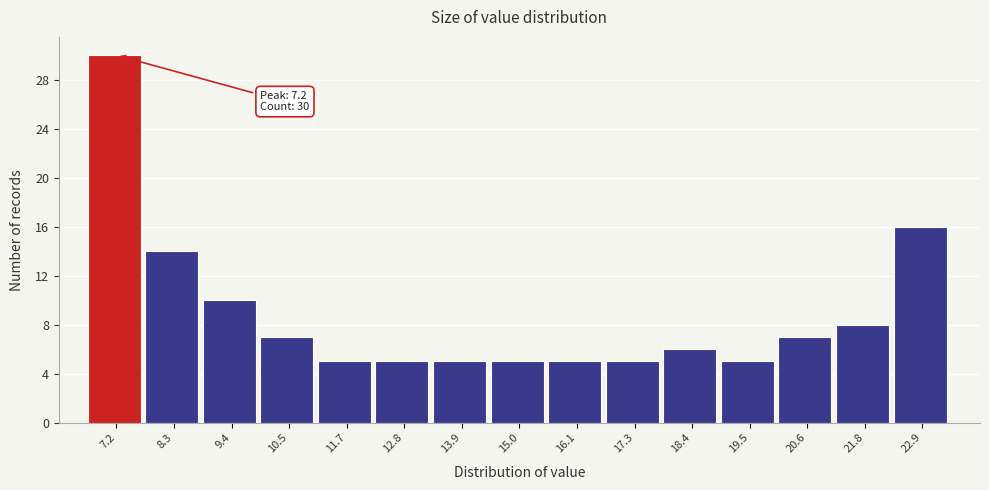

Over which range of the x-axis is the bar tallest?

6.6 to 7.8